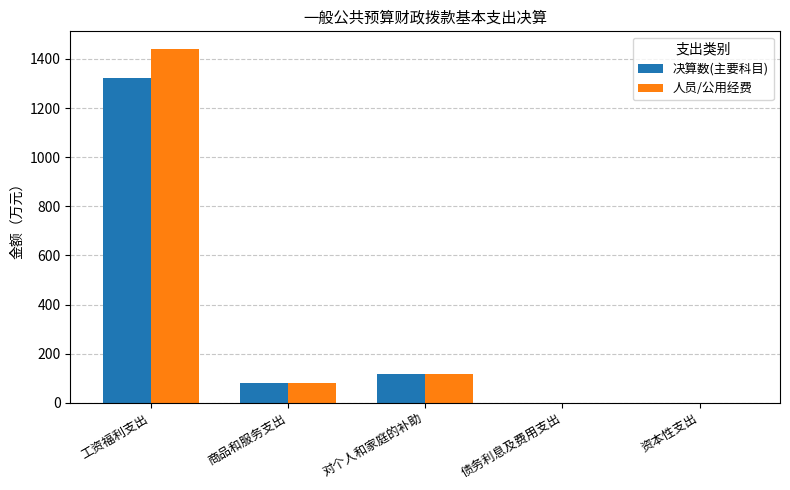

Is the value of 人员/公用经费 at 商品和服务支出 greater than the value of 决算数(主要科目) at 债务利息及费用支出?

Yes